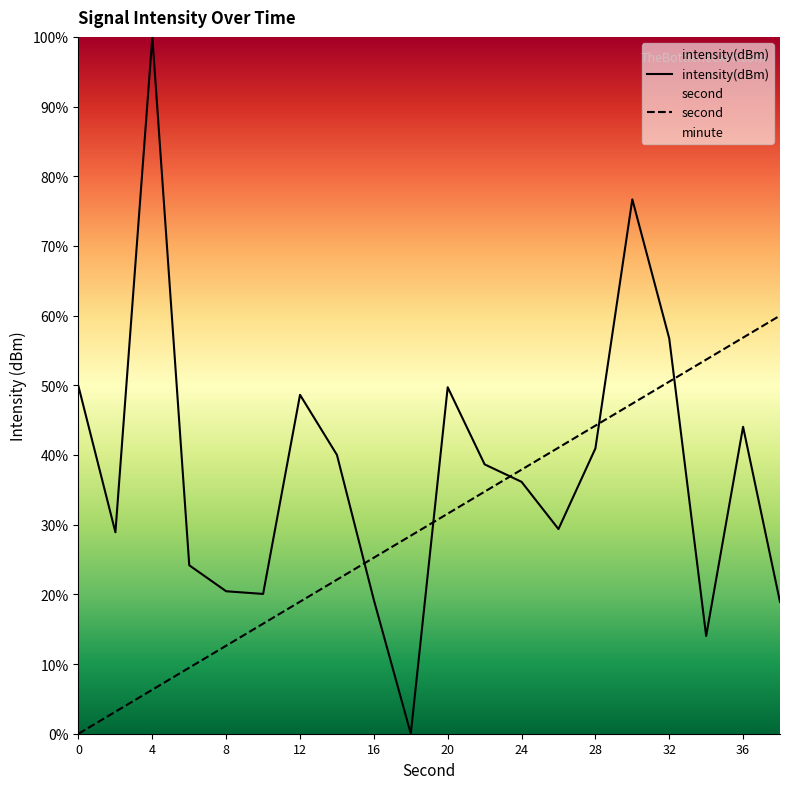

True or false: intensity(dBm) has a value of -30.7 at 36.

False